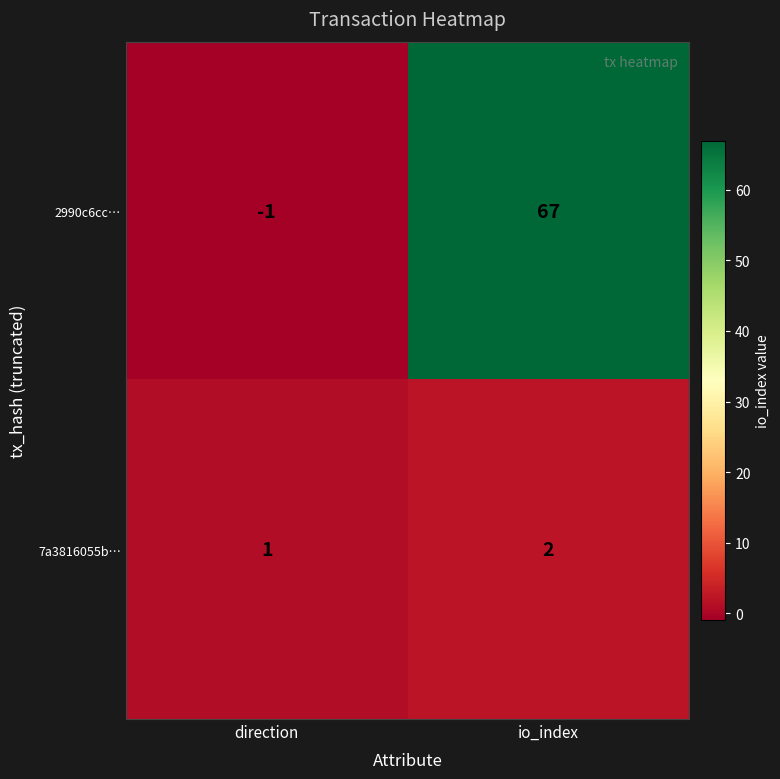

What is the spread (max minus min) of values at io_index?

65